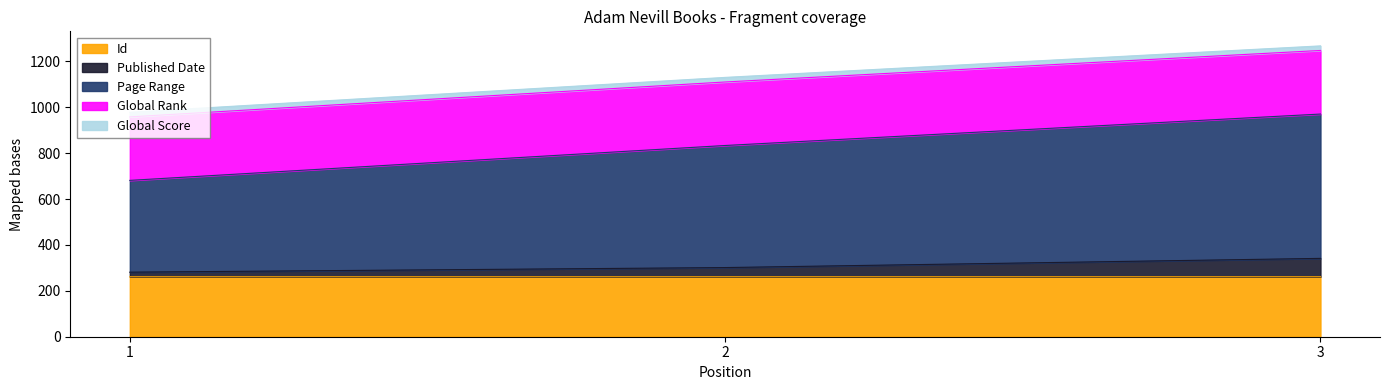

How many lines are shown in the chart?

5